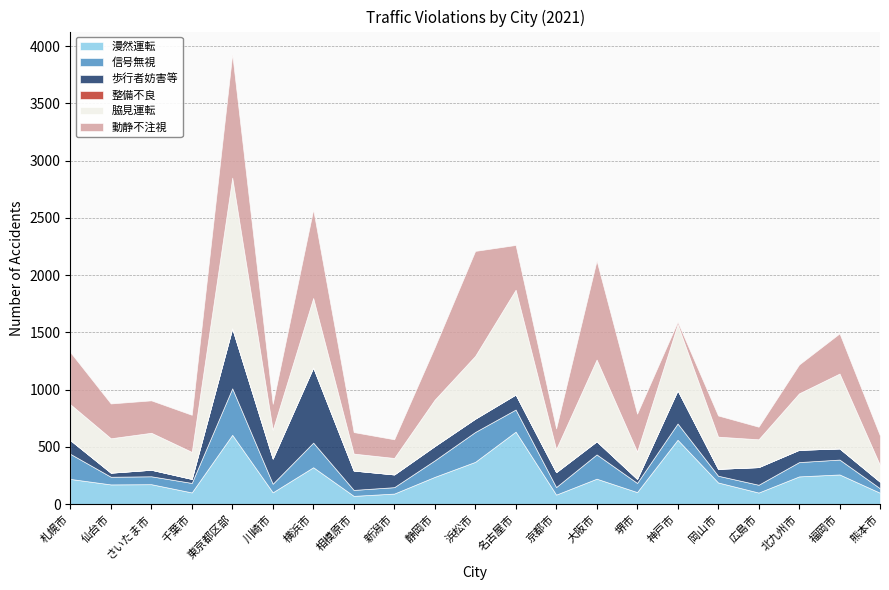

Which series changed the most between 川崎市 and 堺市?

歩行者妨害等